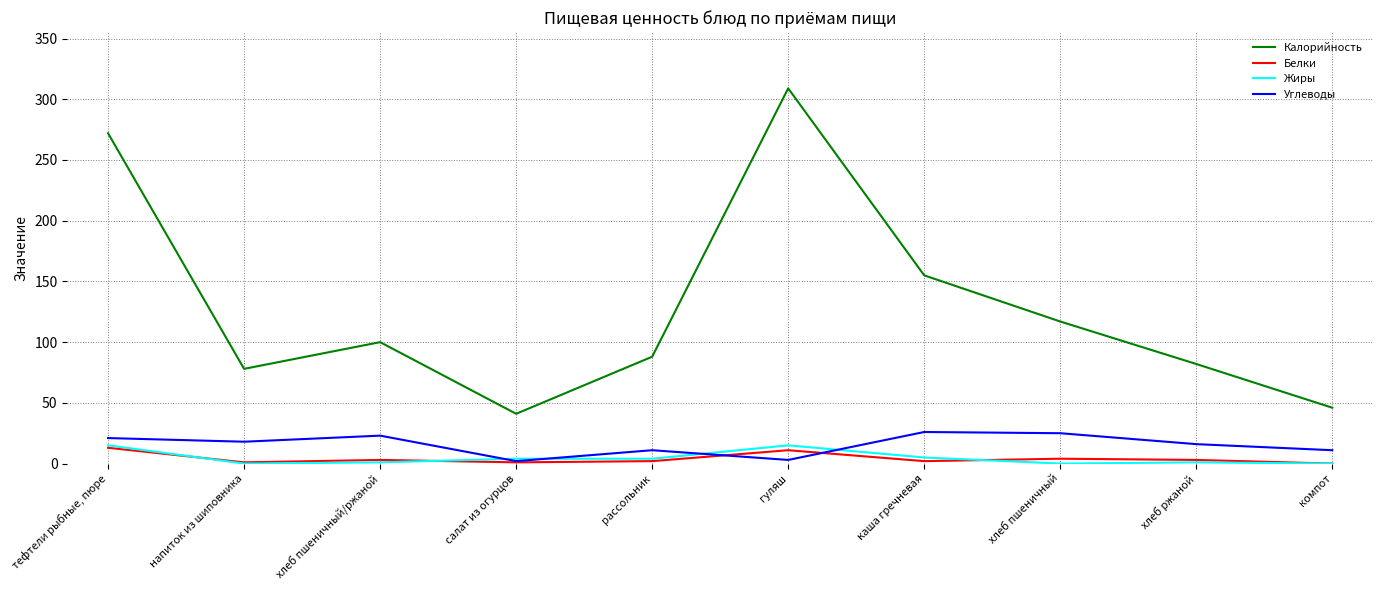

Which series has the largest total across all categories?

Калорийность